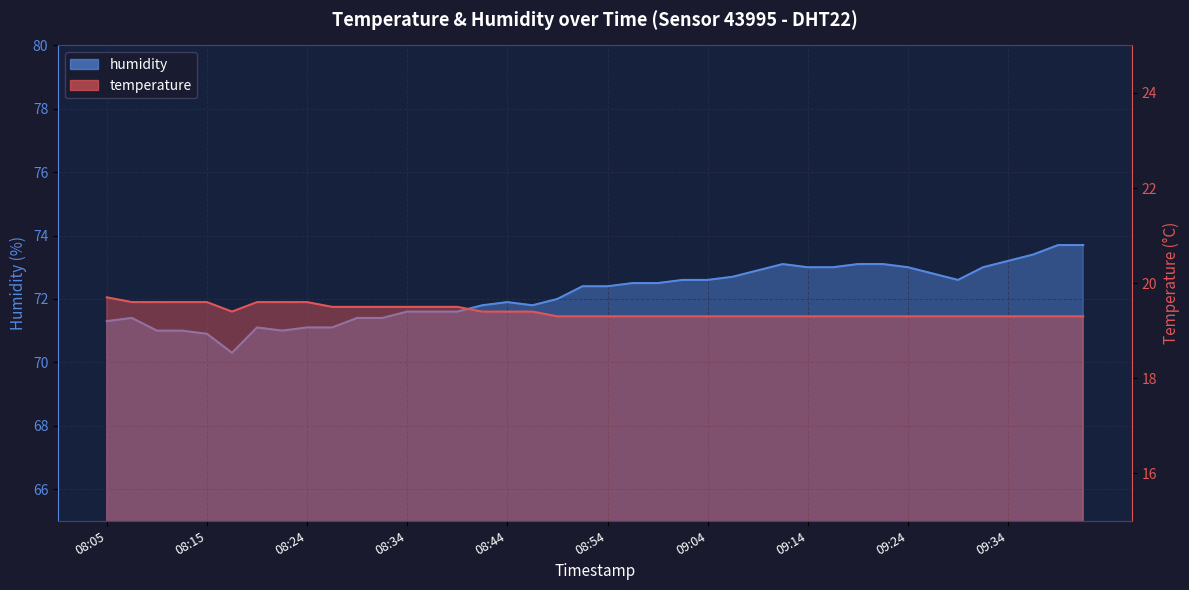

In temperature, how many points are lower than both neighbors (excluding endpoints)?

1